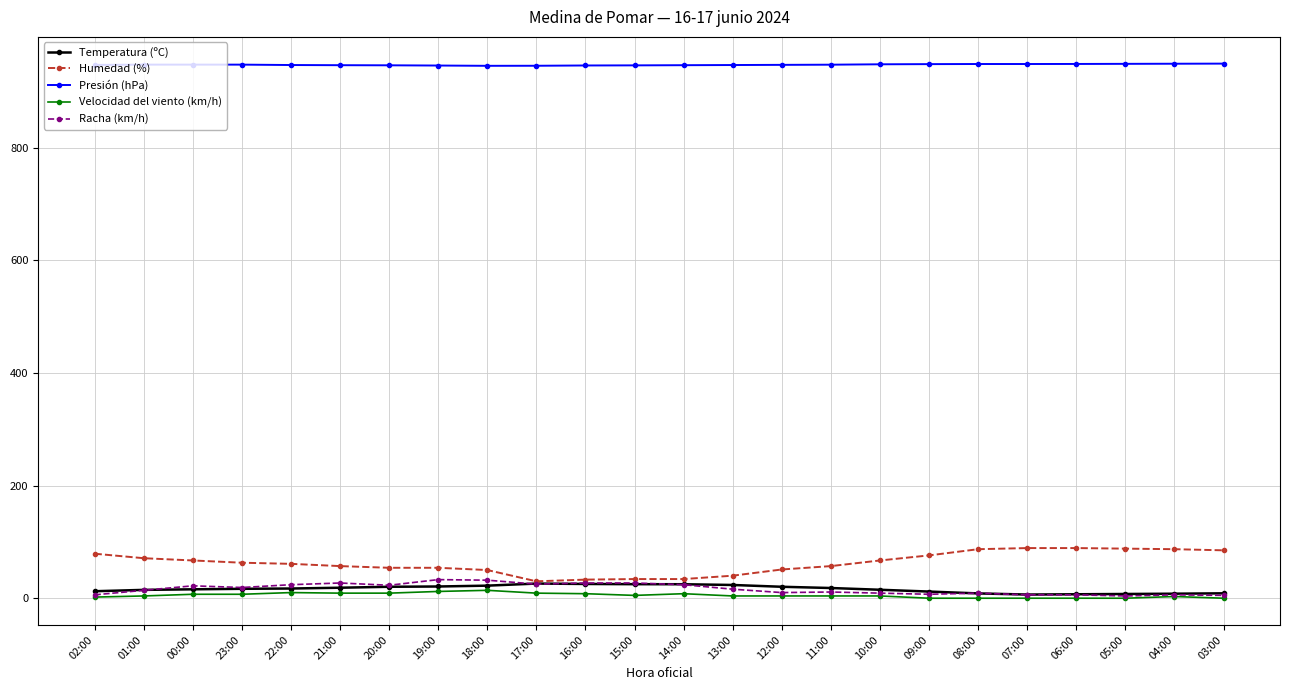

True or false: Racha (km/h) has a value of 6.0 at 06:00.

True